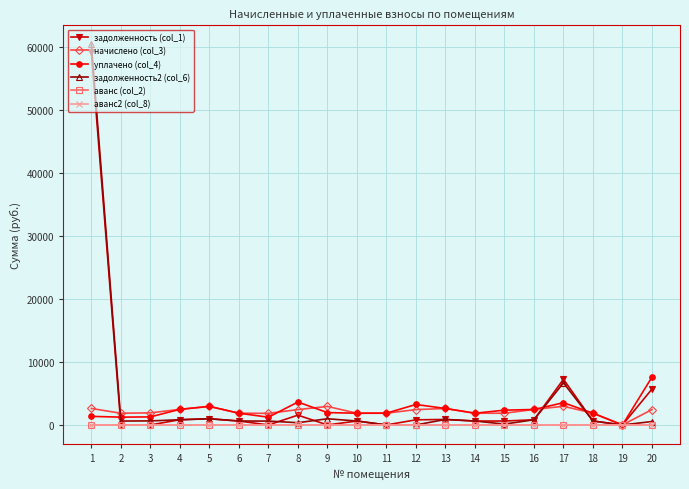

Which series has the largest total across all categories?

задолженность (col_1)